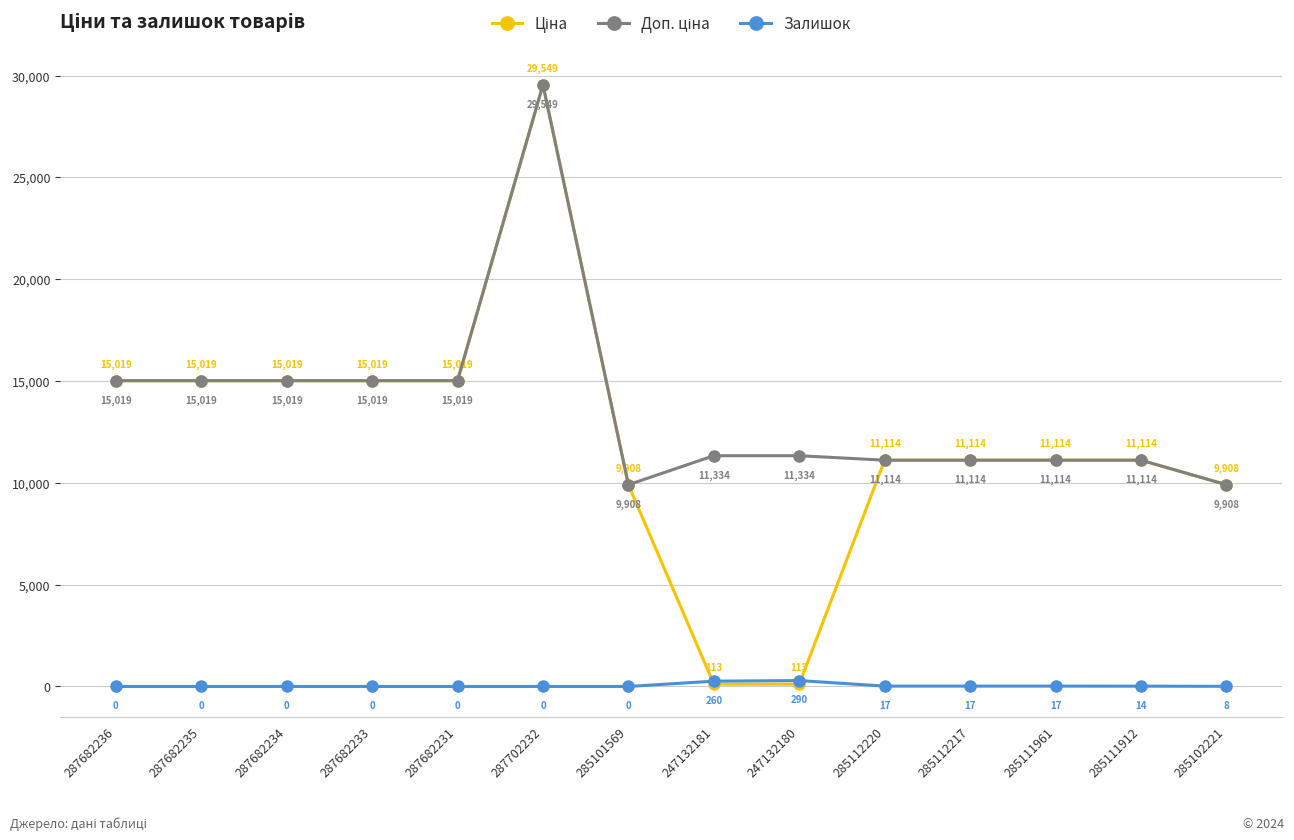

True or false: Залишок has a value of 17.0 at 285112217.

True